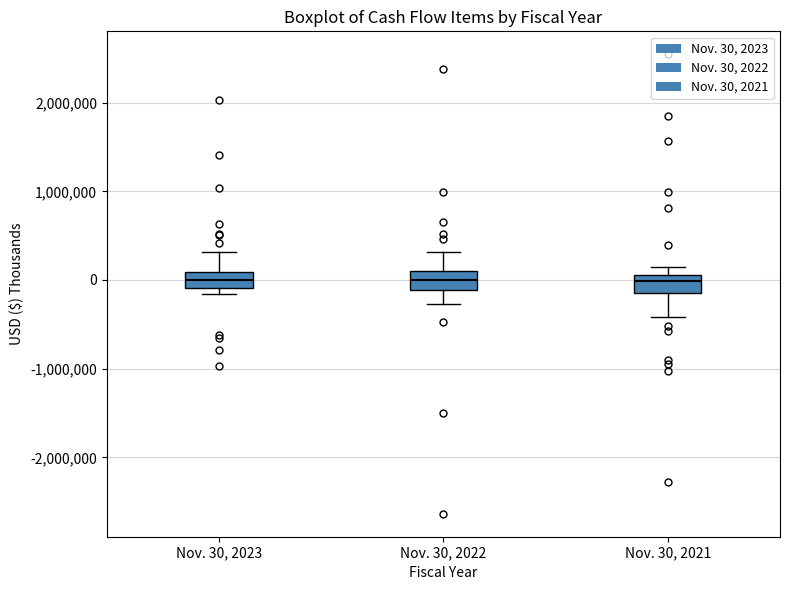

Where does the median line of the box for Nov. 30, 2022 sit on the y-axis? The values are not printed on the chart, so give them approximately, as read against the axis.

0